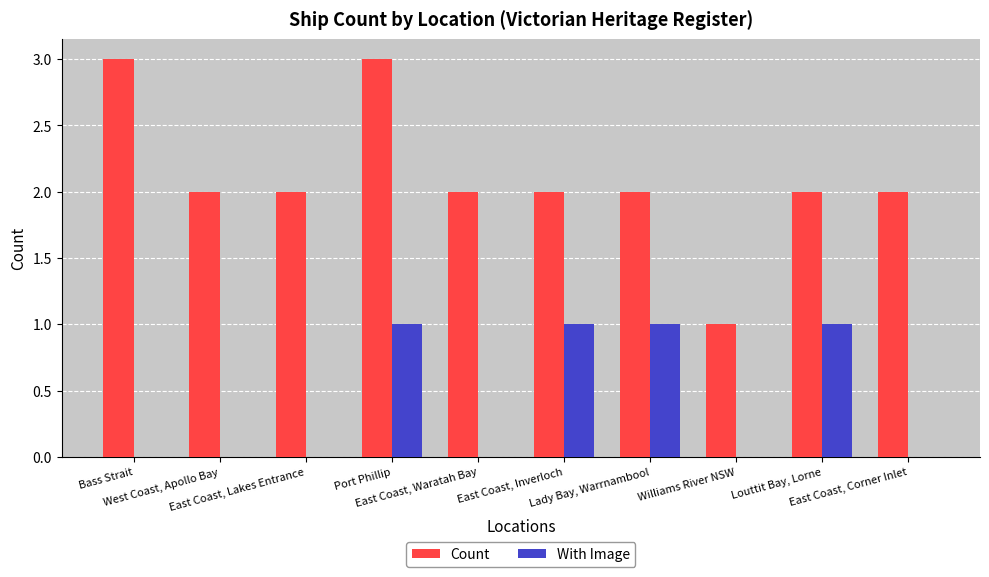

The Count series shows 2 at Port Phillip. True or false?

False